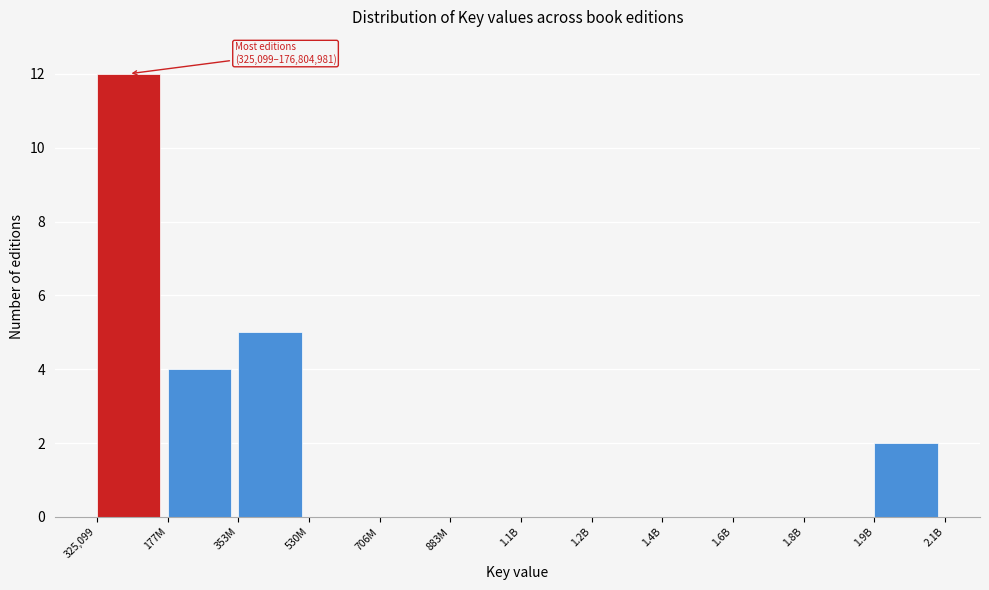

Reading left to right, extract all data points from this chart.

325,099=12	177M=4	353M=5	530M=0	706M=0	883M=0	1.1B=0	1.2B=0	1.4B=0	1.6B=0	1.8B=0	1.9B=2